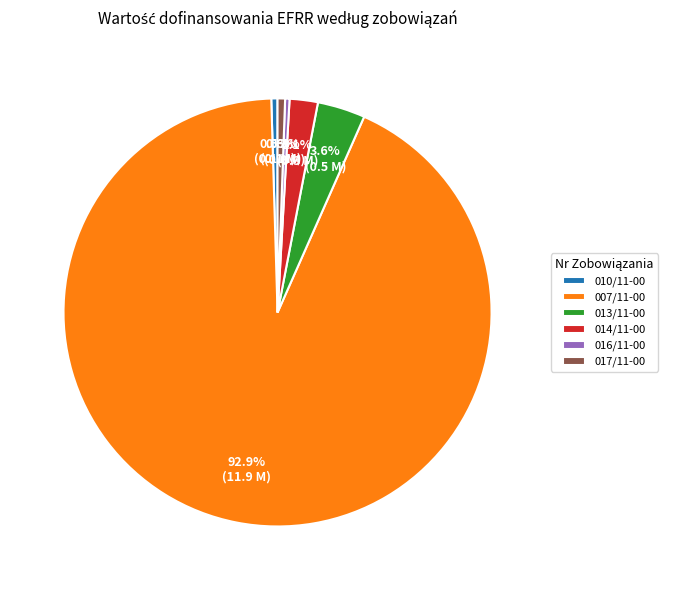

Is the sum of 017/11-00 and 014/11-00 greater than half?

No